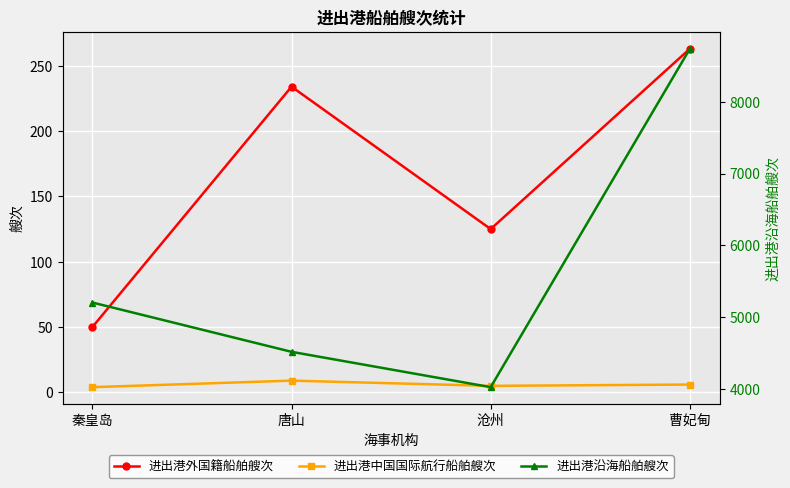

What is the average value of the 进出港中国国际航行船舶艘次 series?

6